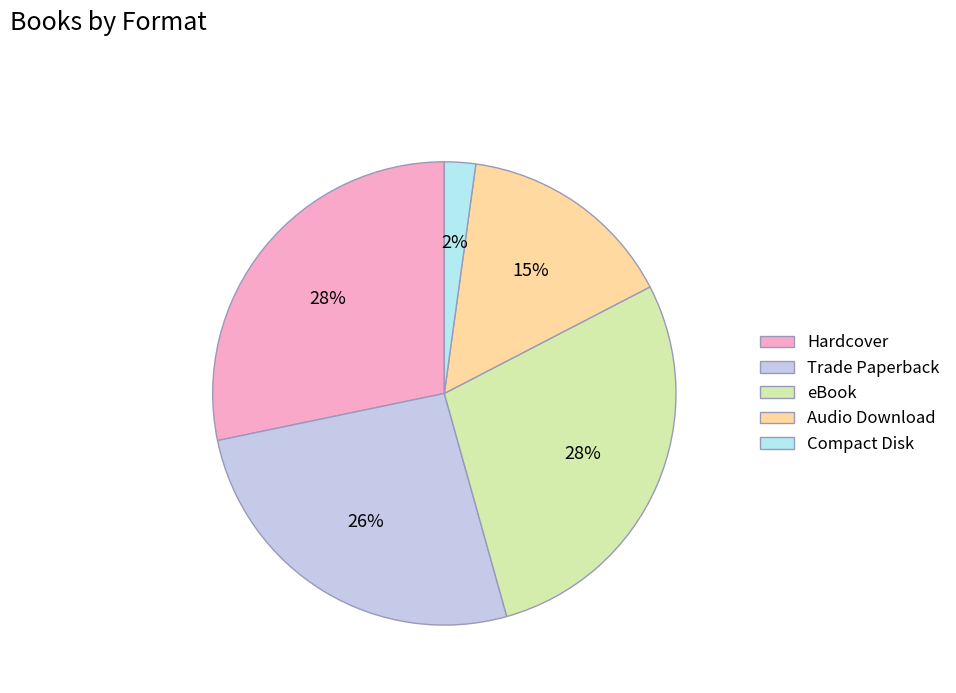

Count the number of slices in the pie.

5